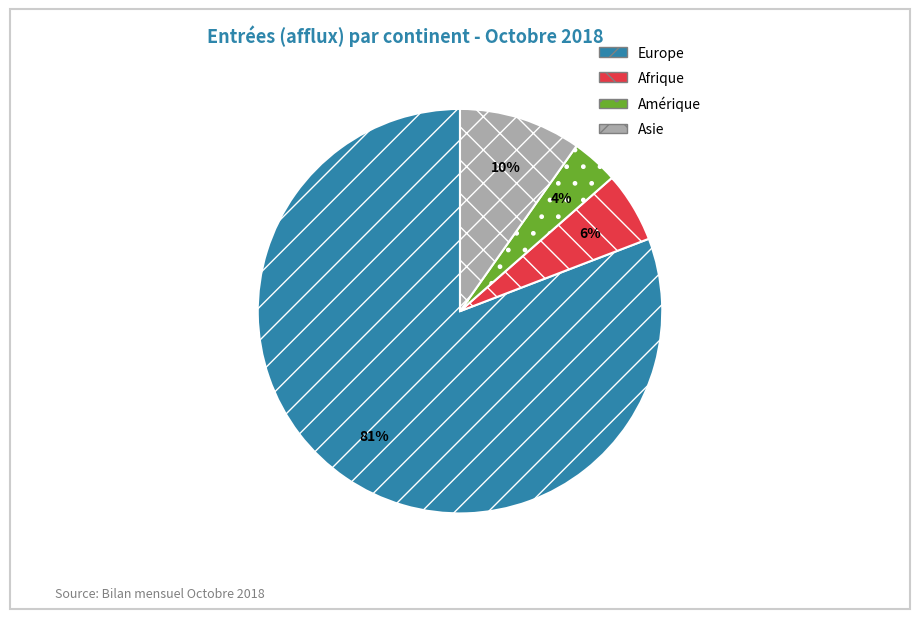

Which category has the biggest portion of the pie?

Europe